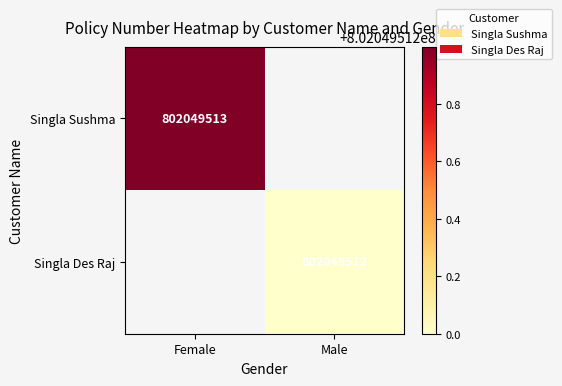

Is the value of Singla Des Raj at Male greater than the value of Singla Sushma at Female?

No